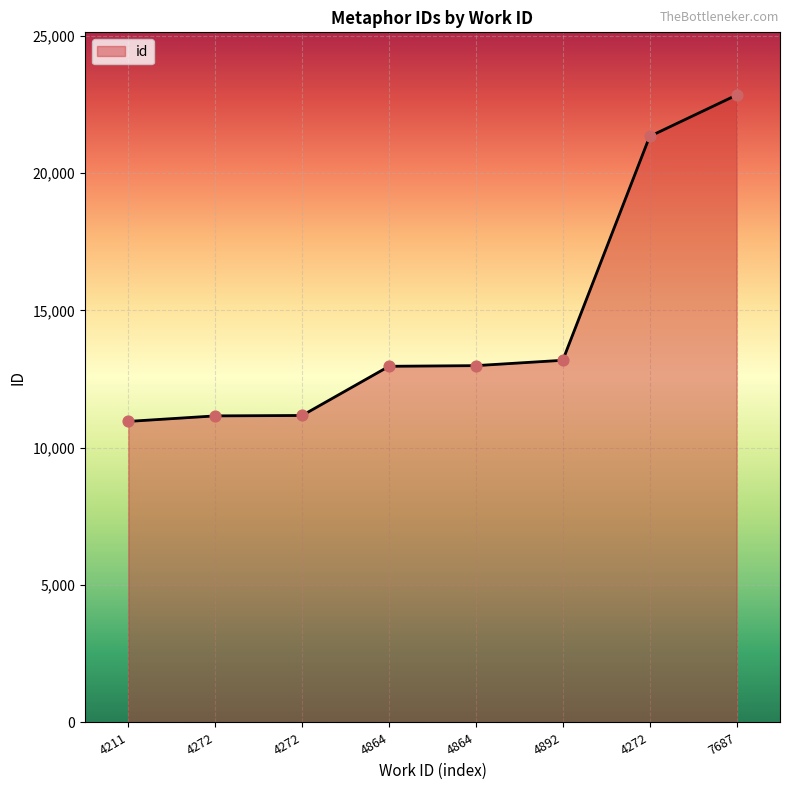

Approximately how many times larger is the value at 4272 compared to 4272?

1.9